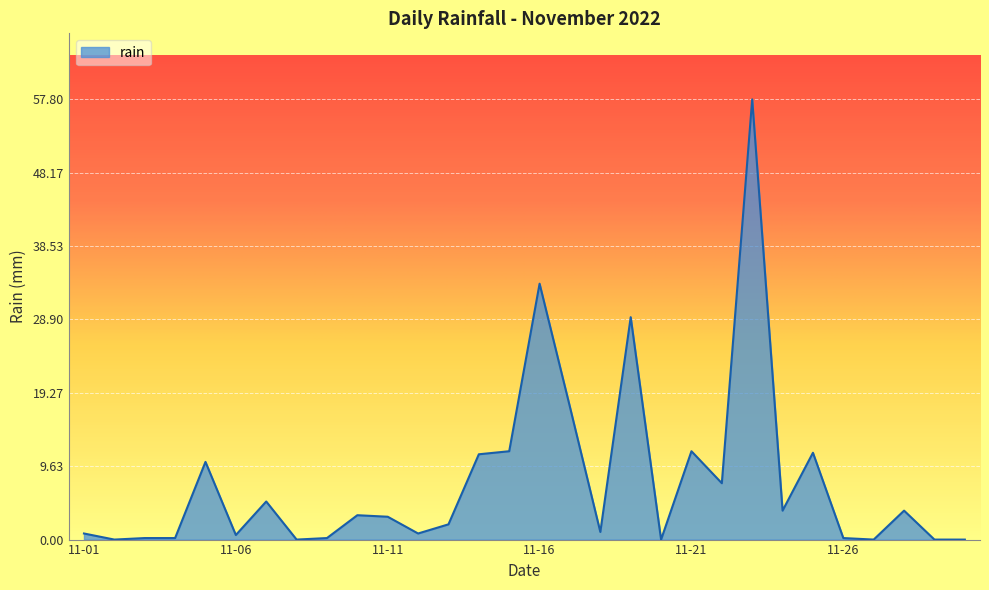

What is the maximum value shown in the chart?

57.8